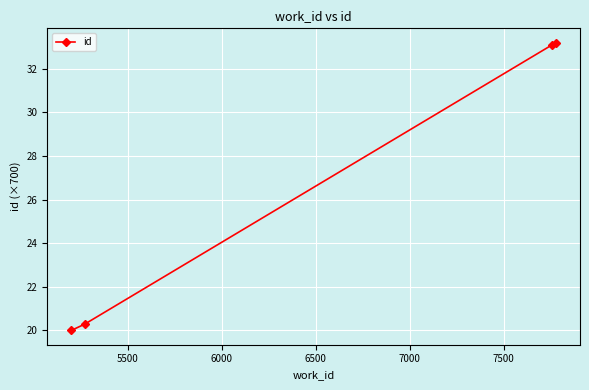

Does the chart have visible grid lines?

Yes